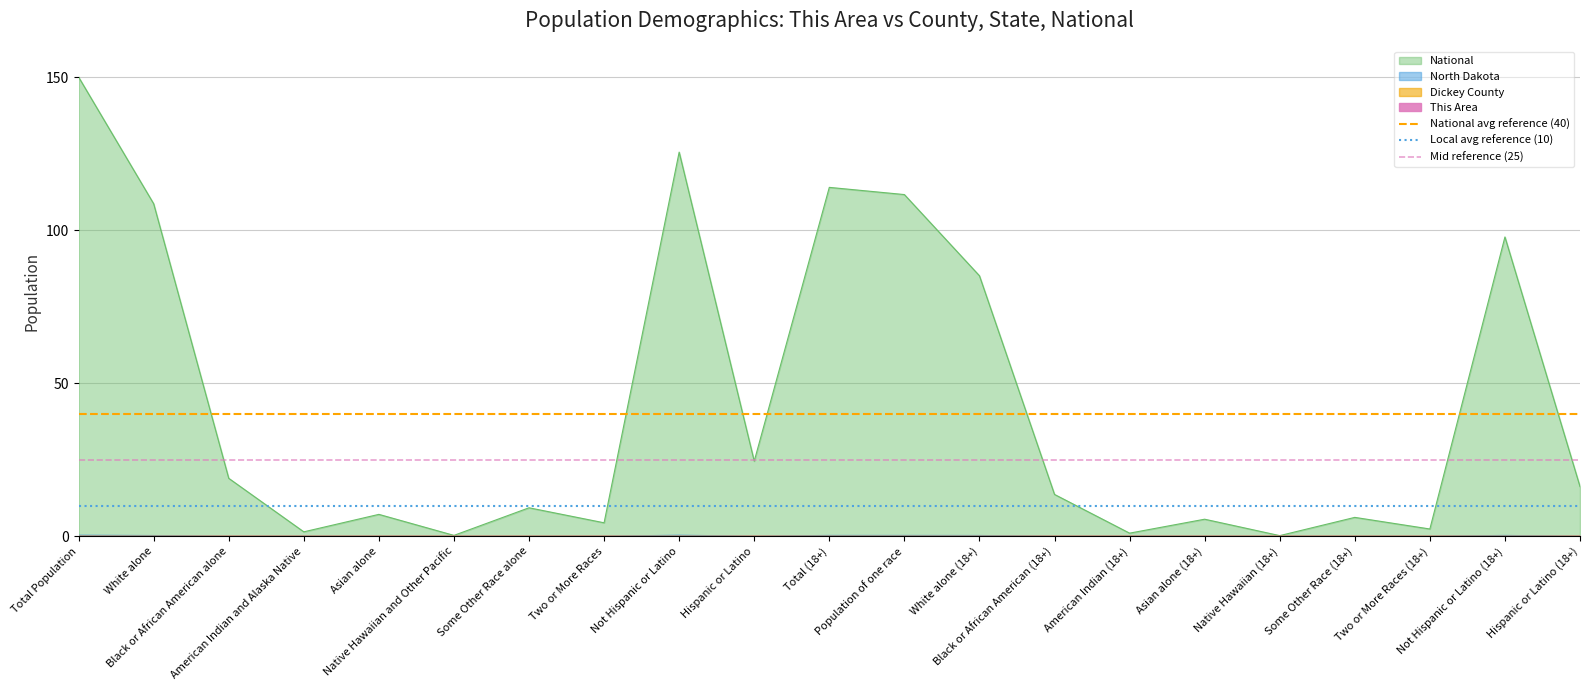

What is the label of the 2nd point from the left?

White alone